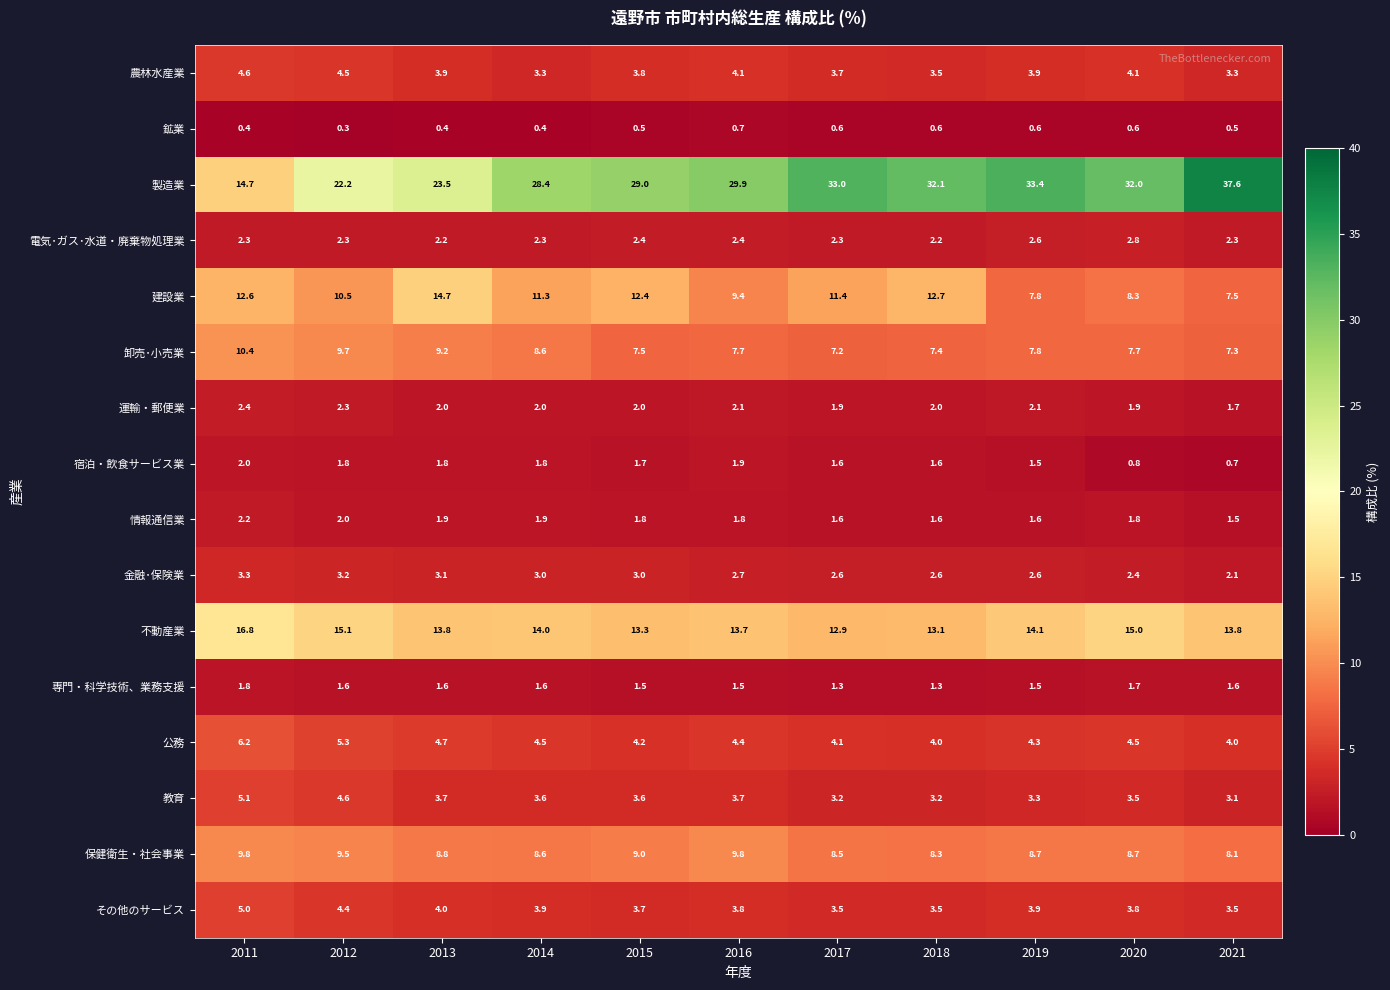

Rank the series by their maximum value, from highest to lowest.

製造業, 不動産業, 建設業, 卸売･小売業, 保健衛生・社会事業, 公務, 教育, その他のサービス, 農林水産業, 金融･保険業, 電気･ガス･水道・廃棄物処理業, 運輸・郵便業, 情報通信業, 宿泊・飲食サービス業, 専門・科学技術、業務支援, 鉱業